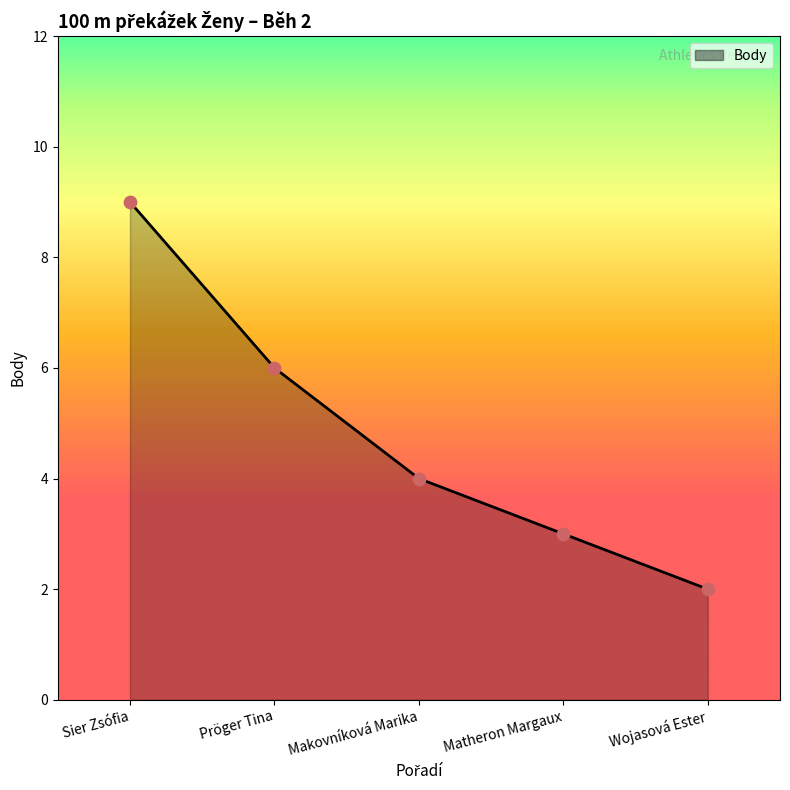

What is the ratio of the value at Matheron Margaux to the value at Wojasová Ester?

1.5